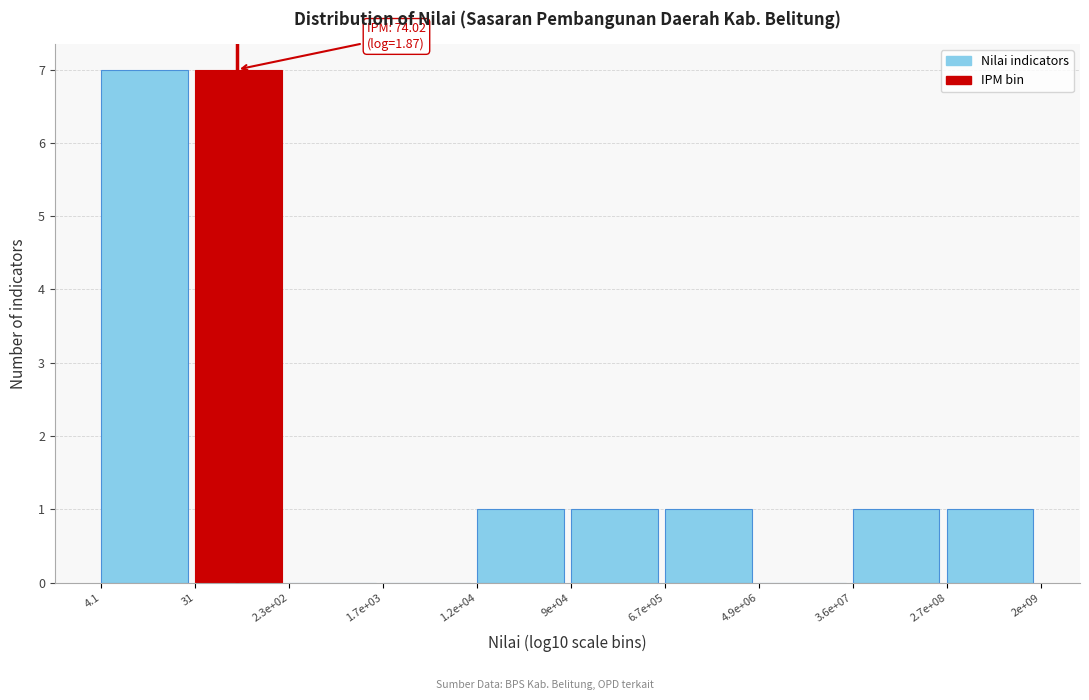

Reading left to right, list all the values displayed in this chart.

4.1=7	31=7	2.3e+02=0	1.7e+03=0	1.2e+04=1	9e+04=1	6.7e+05=1	4.9e+06=0	3.6e+07=1	2.7e+08=1